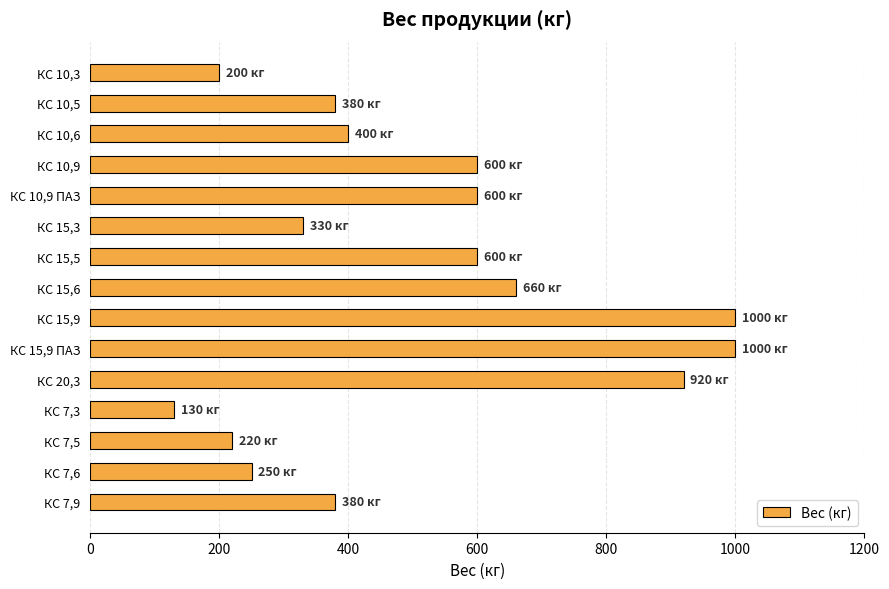

Reading bottom to top, extract all data points from this chart.

КС 7,9=380	КС 7,6=250	КС 7,5=220	КС 7,3=130	КС 20,3=920	КС 15,9 ПАЗ=1000	КС 15,9=1000	КС 15,6=660	КС 15,5=600	КС 15,3=330	КС 10,9 ПАЗ=600	КС 10,9=600	КС 10,6=400	КС 10,5=380	КС 10,3=200